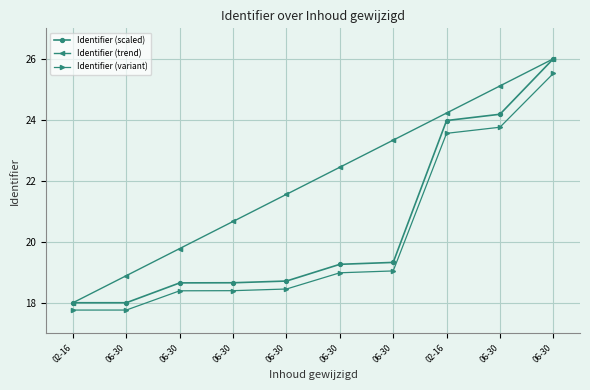

Which series changed the most between 06-30 and 06-30?

Identifier (trend)